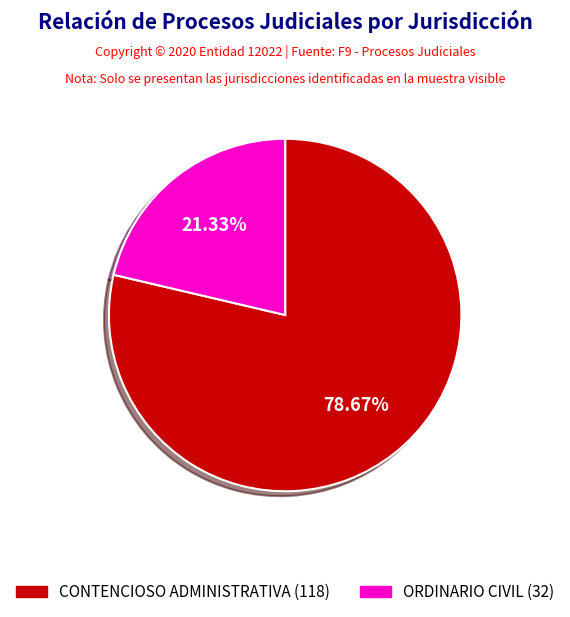

To the nearest percent, what percentage of the pie is CONTENCIOSO ADMINISTRATIVA?

79%